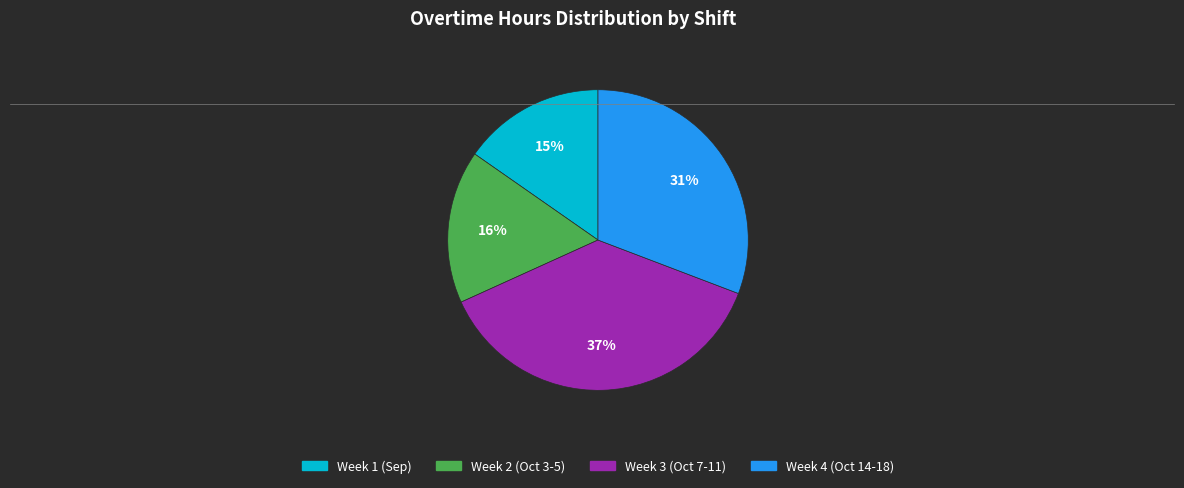

Is there any slice that represents more than half of the pie?

No